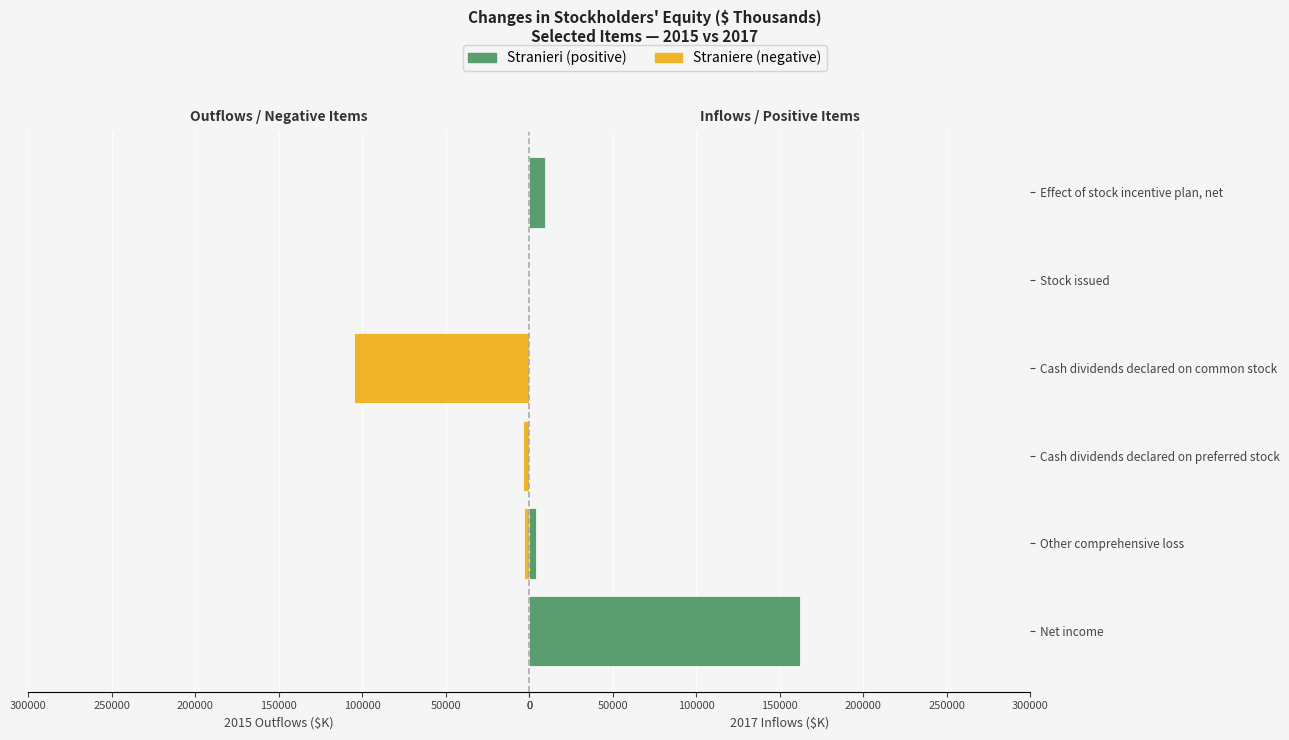

Which series has the widest spread of values?

2017 (inflows)